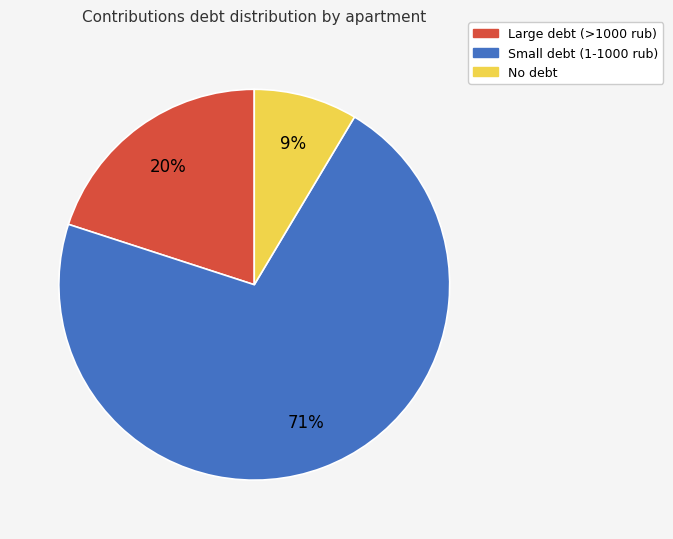

To the nearest percent, what is the average slice percentage?

33%